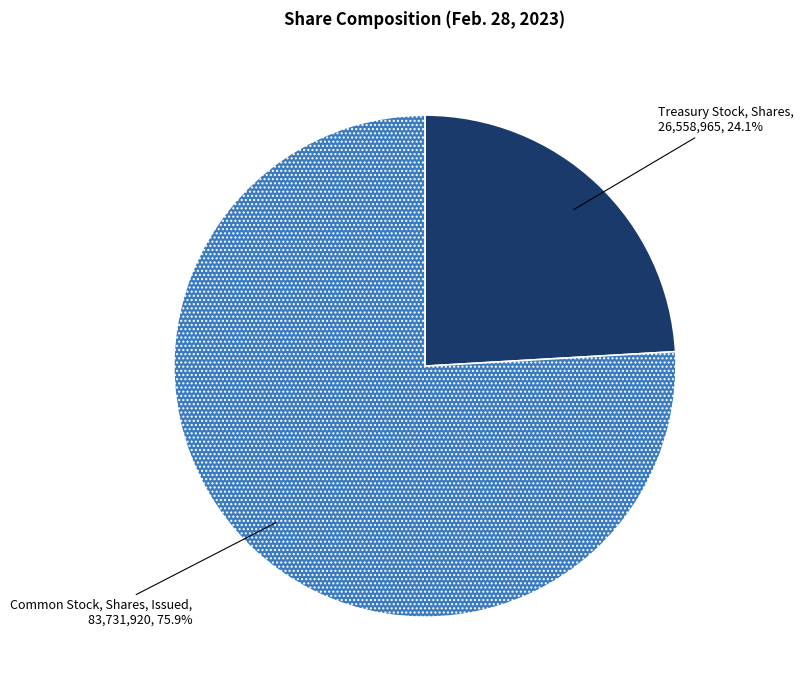

Does any single category account for the majority?

Yes